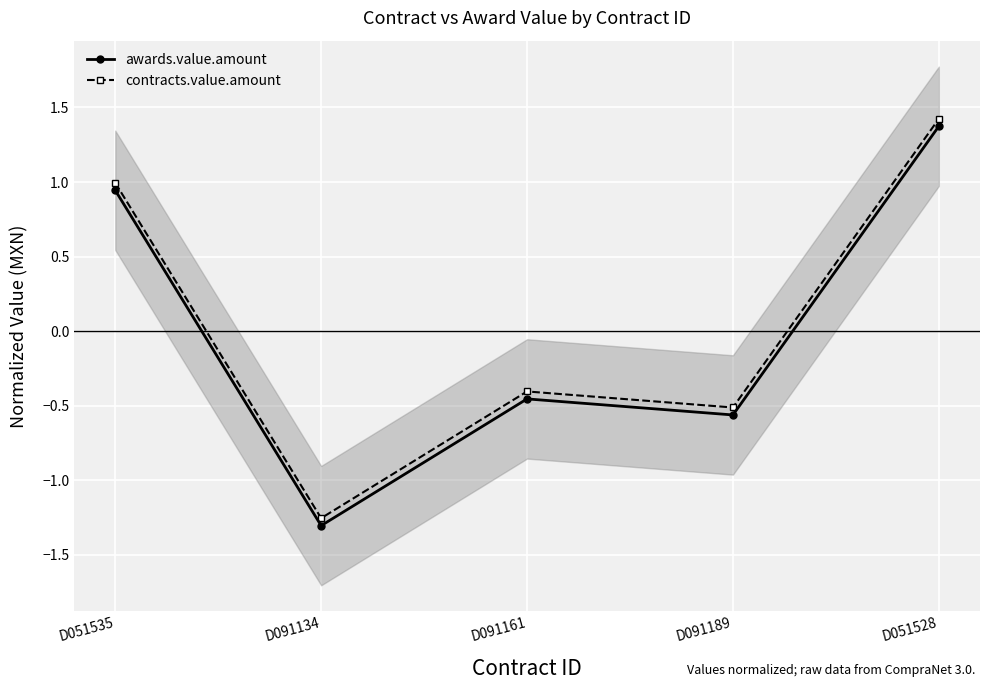

True or false: awards.value.amount and contracts.value.amount cross at least once.

False